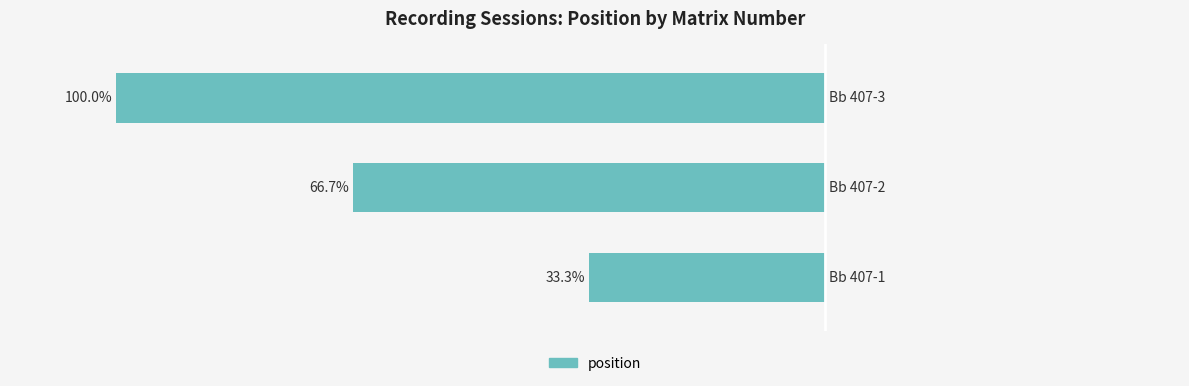

The value at Bb 407-2 is 2. True or false?

True